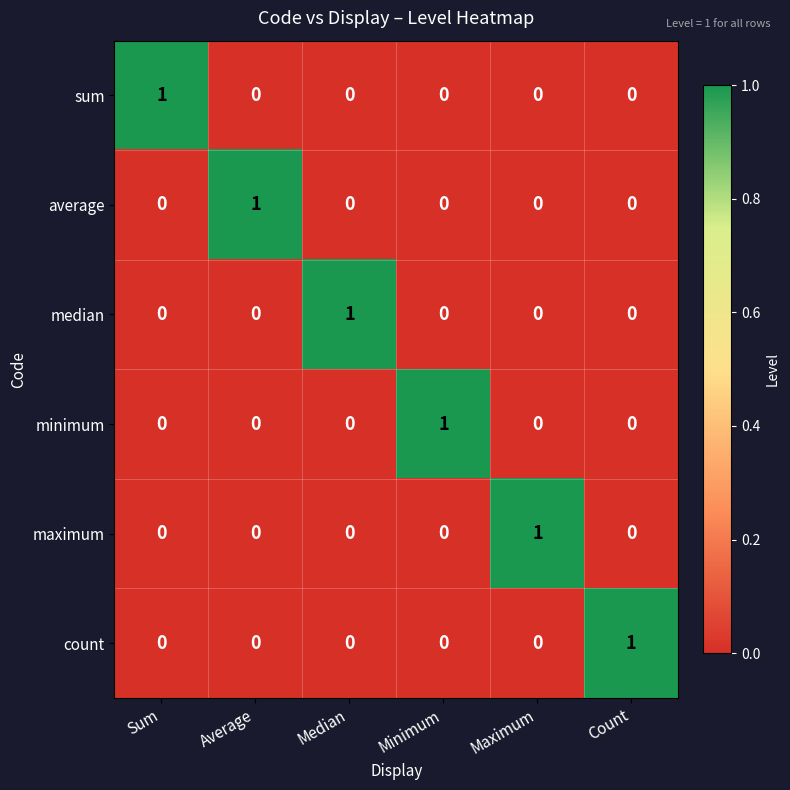

The maximum series shows -1 at Sum. True or false?

False